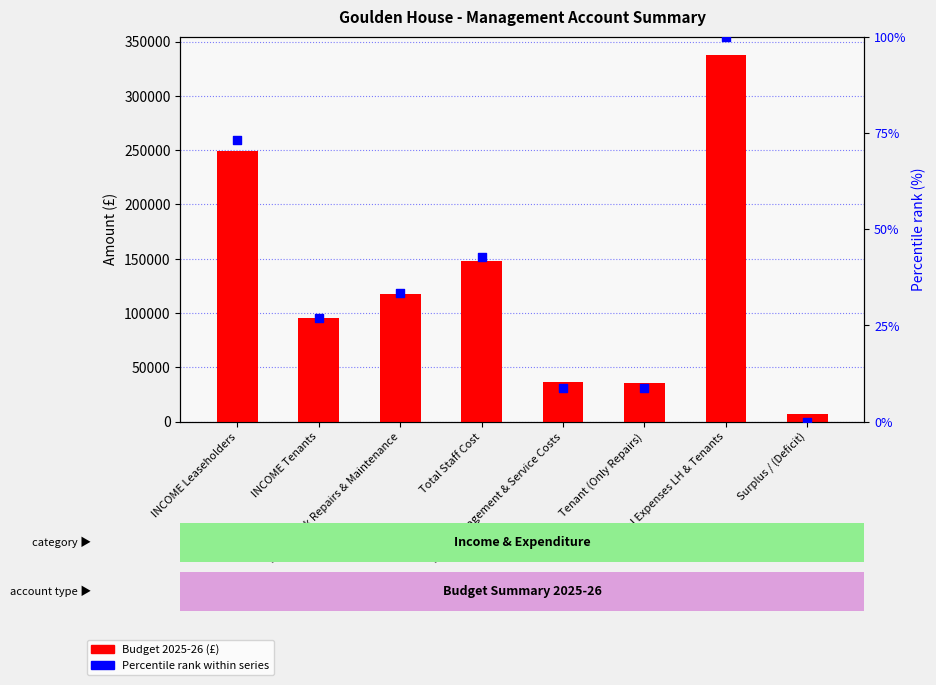

At which category is the sum across all series the highest?

Total Expenses LH & Tenants